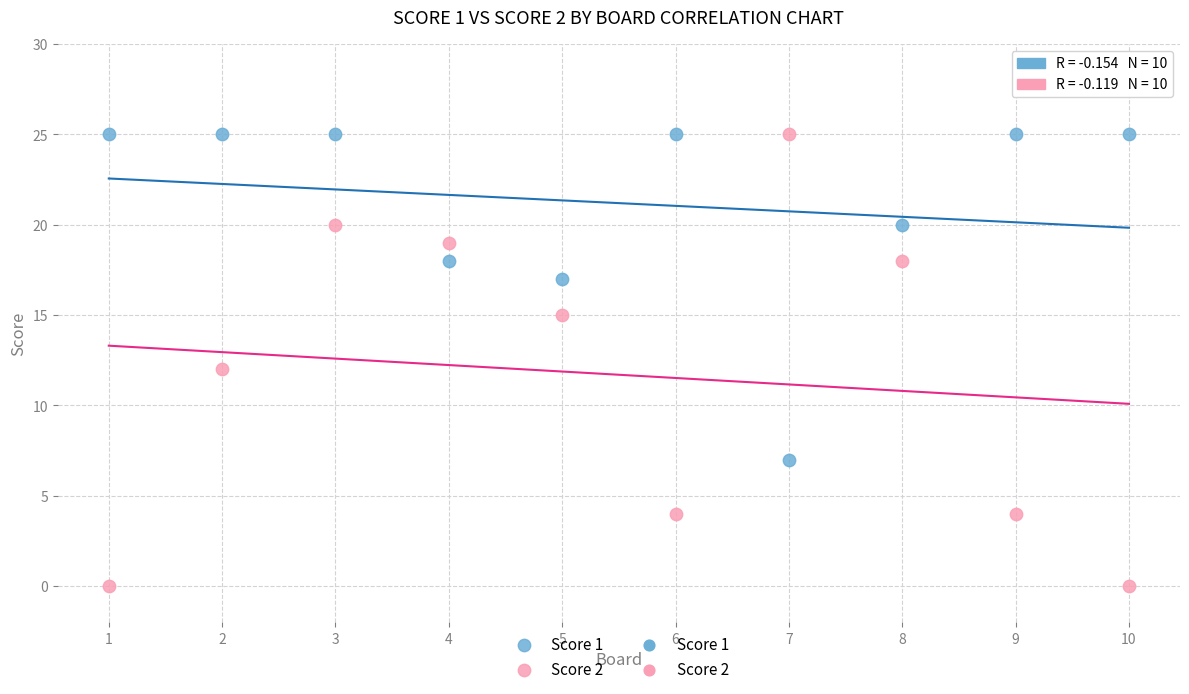

Which series has the widest spread of Y values?

Score 2